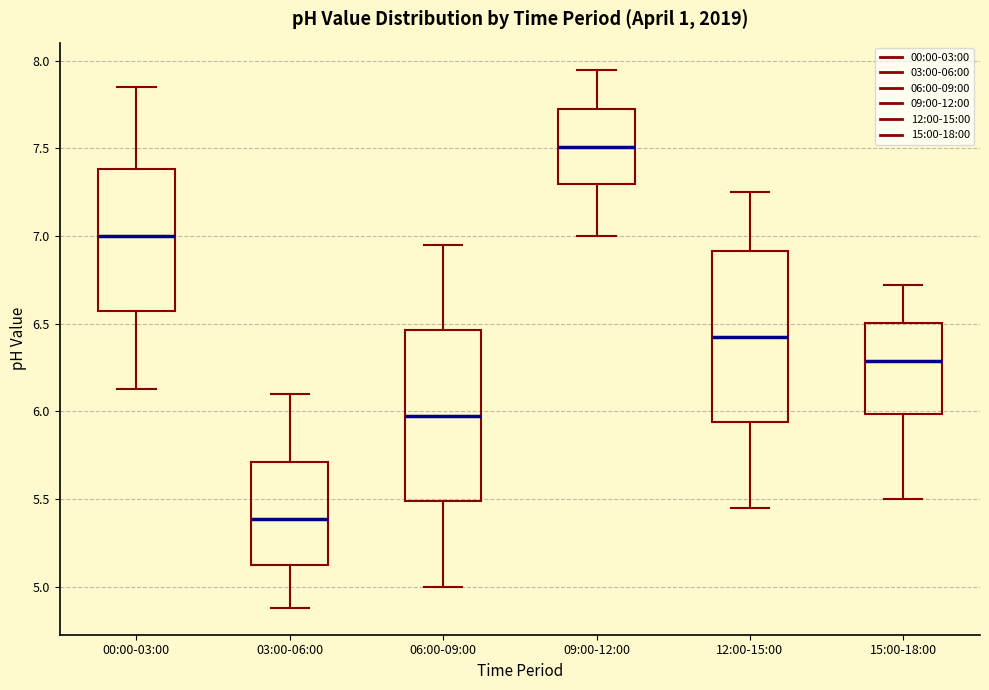

Which box's median line is the highest?

09:00-12:00